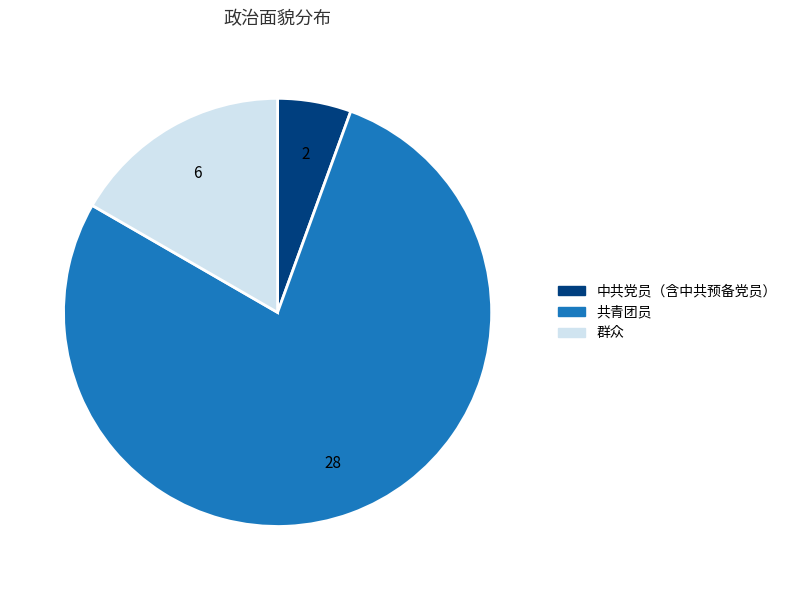

What is the ratio of the value at 中共党员（含中共预备党员） to the value at 群众?

0.3